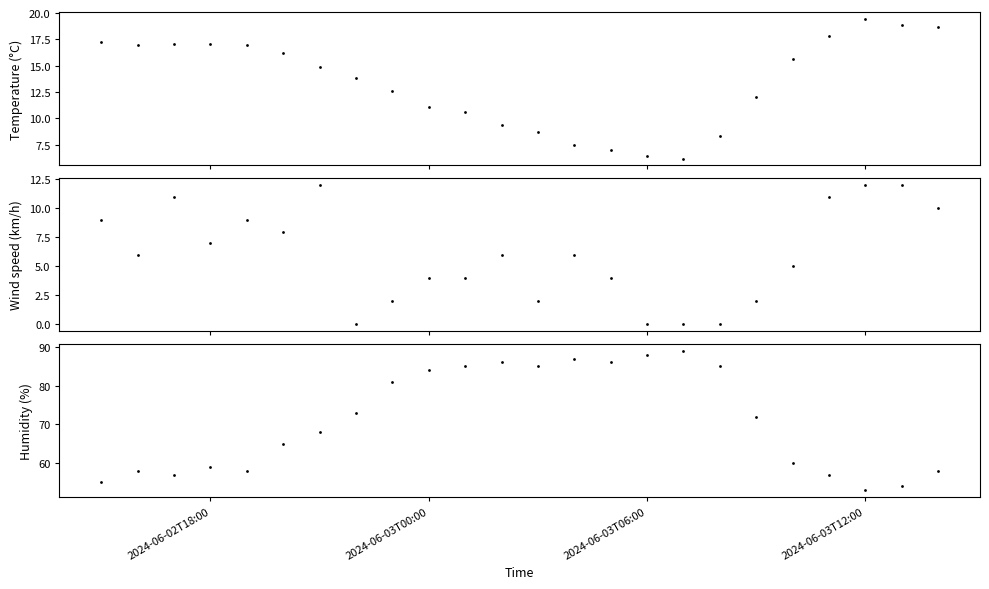

Which series has the largest Y range (max minus min)?

Humidity (%)